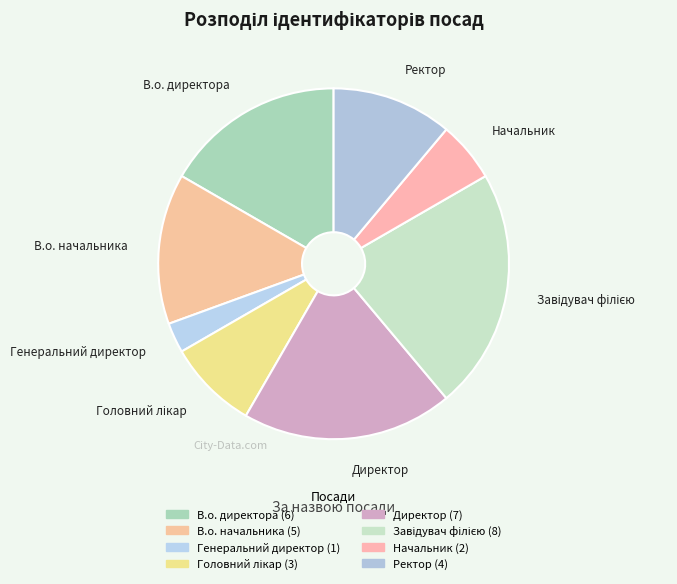

Do В.о. директора and В.о. начальника together represent more than half of the pie?

No